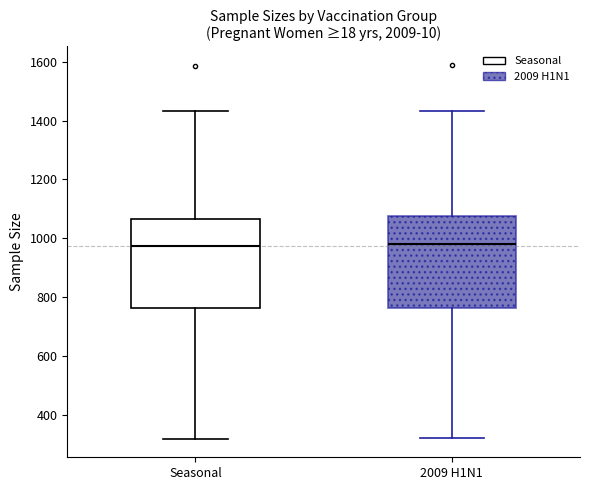

Where is the lower edge of the box for Seasonal on the y-axis? The values are not printed on the chart, so give them approximately, as read against the axis.

760